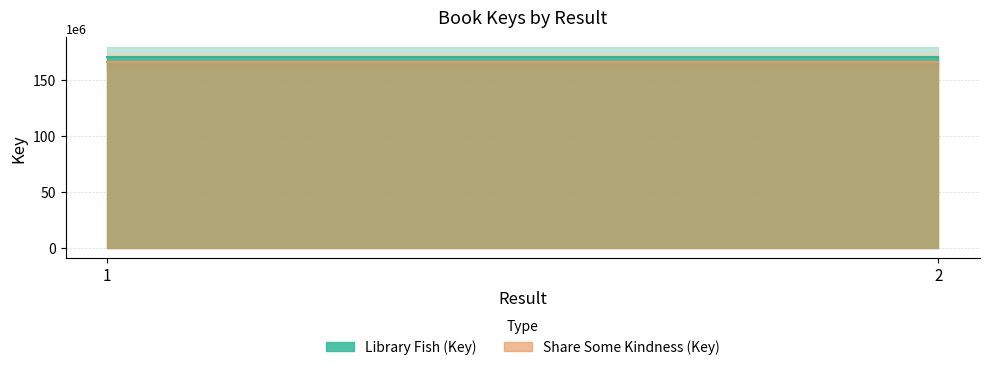

The value of Share Some Kindness (Key) at 2 is 165726633. True or false?

True